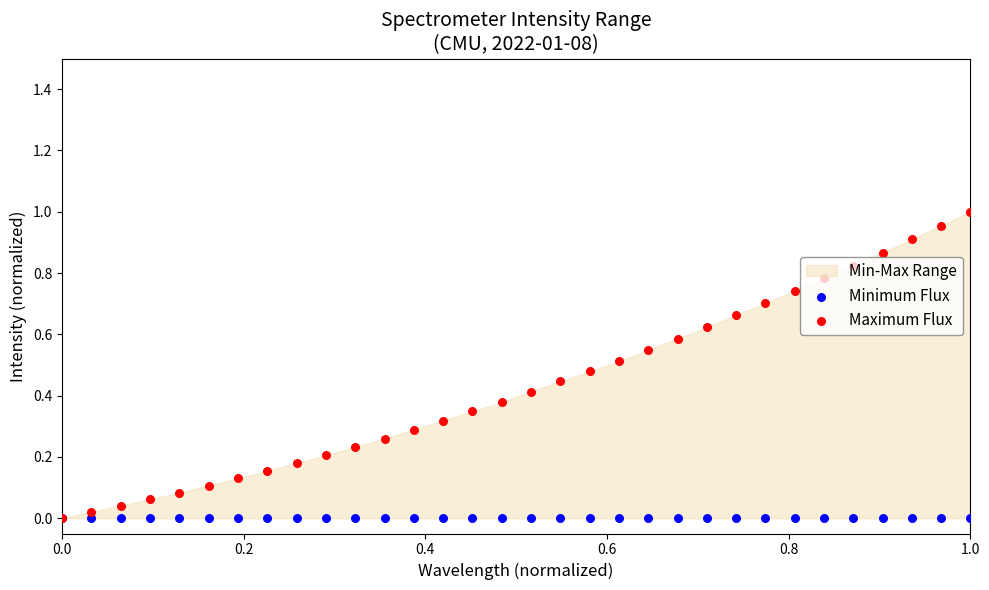

At how many categories does at least one series exceed 0?

31